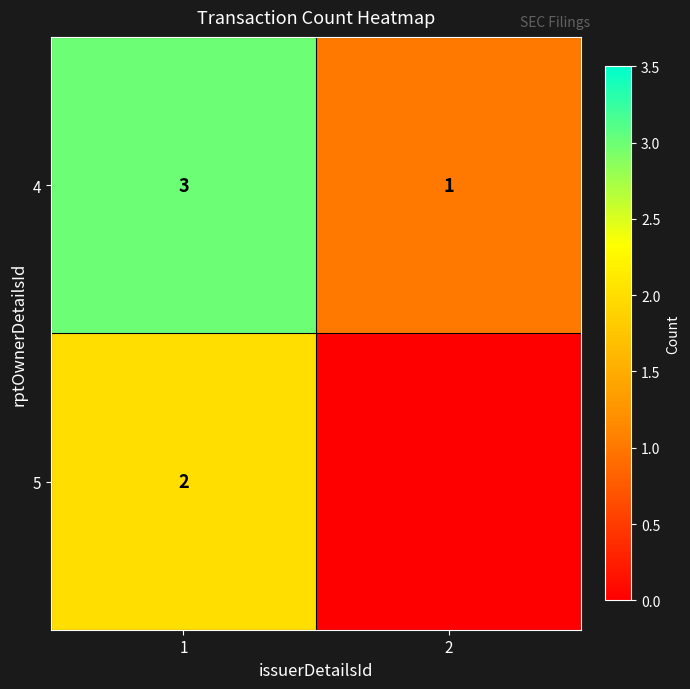

How many data points in 4 are less than 3?

1